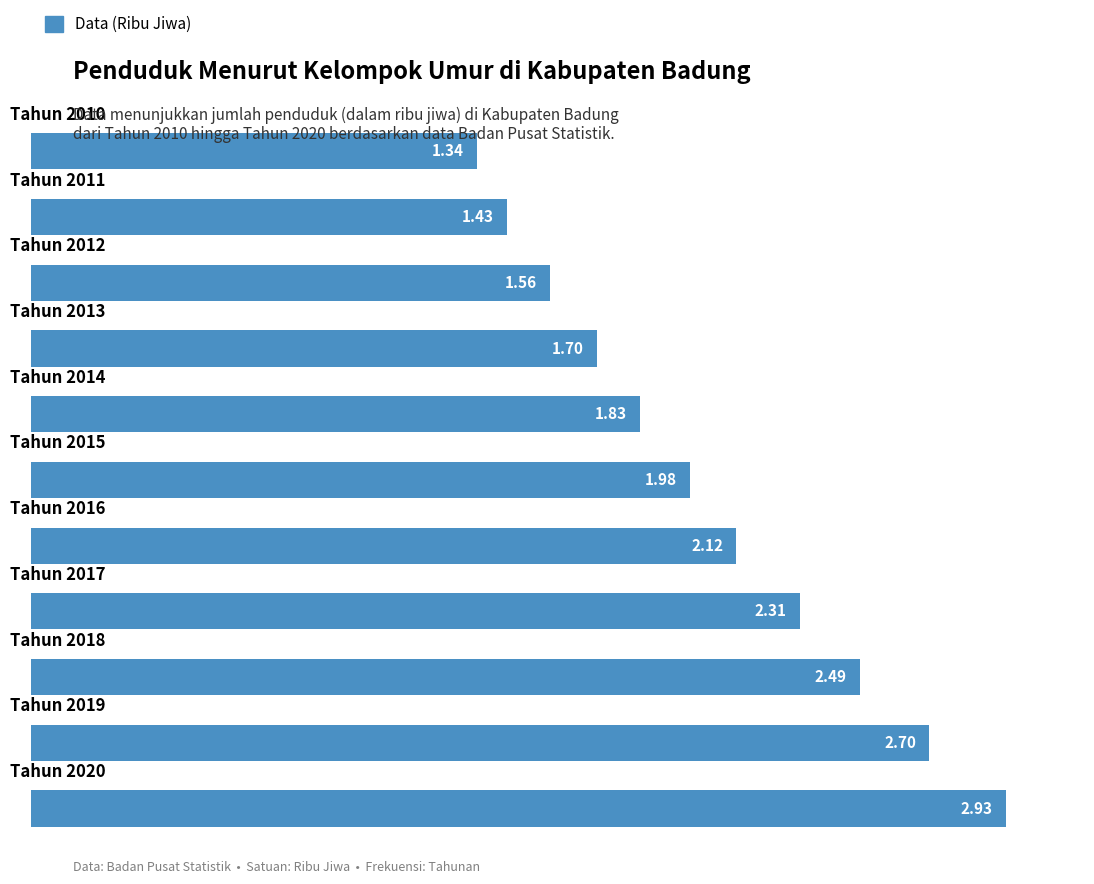

What is the sum of all values?

22.4